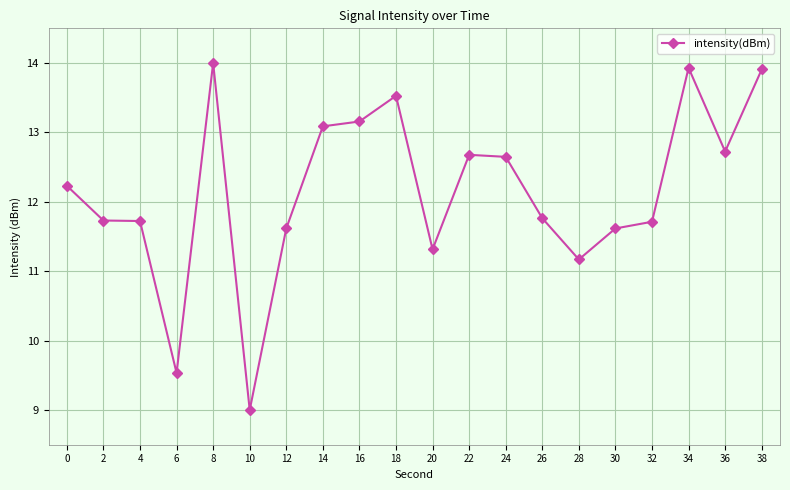

Does the chart display data point markers on the line(s)?

Yes